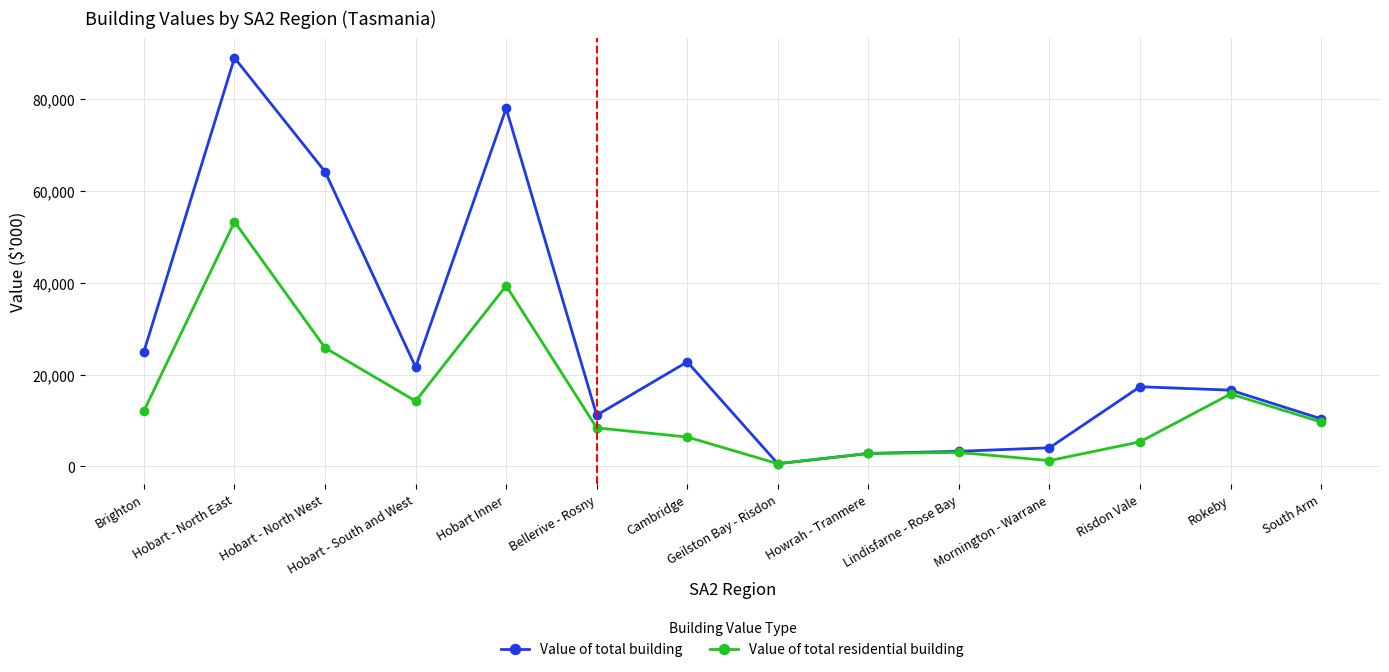

What is the label of the 9th point from the left?

Howrah - Tranmere